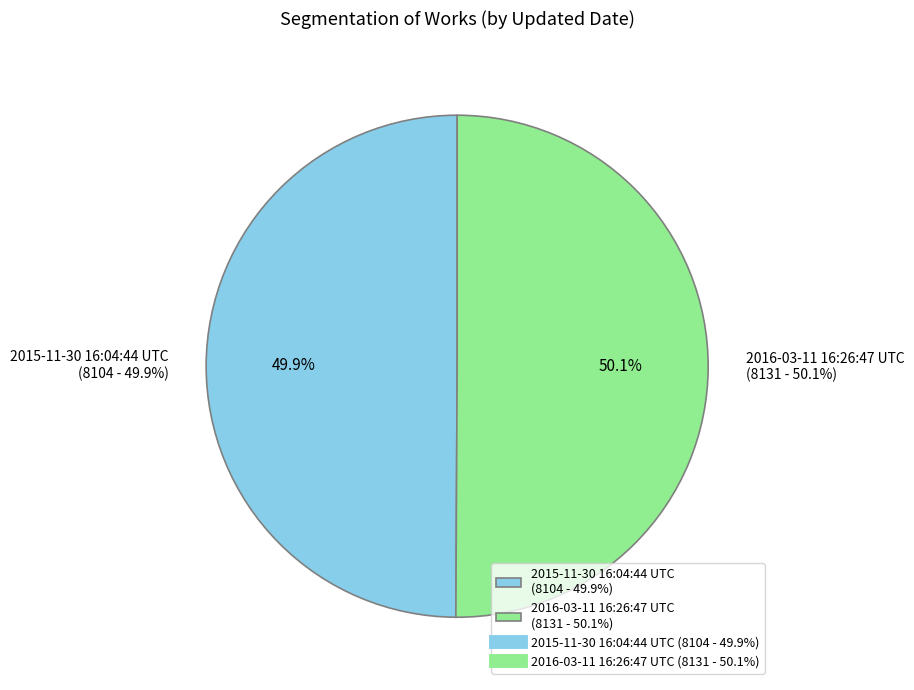

What is the ratio of the value at 2016-03-11 16:26:47 UTC to the value at 2015-11-30 16:04:44 UTC?

1.0